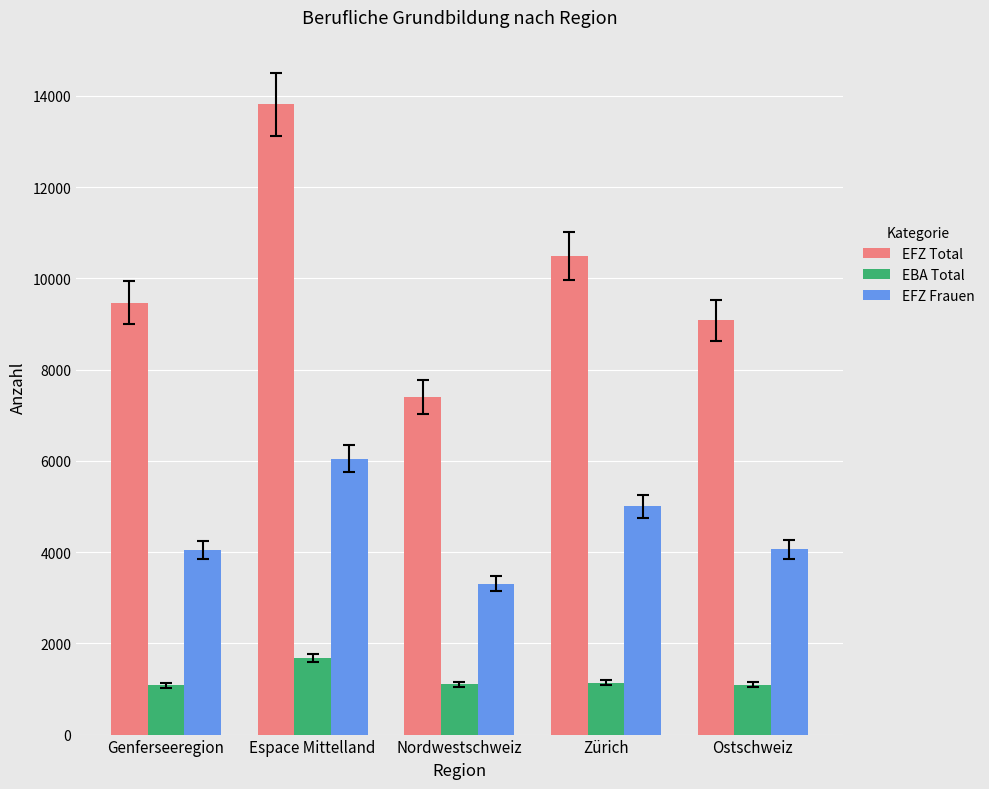

The value of EBA Total at Zürich is 1134. True or false?

True